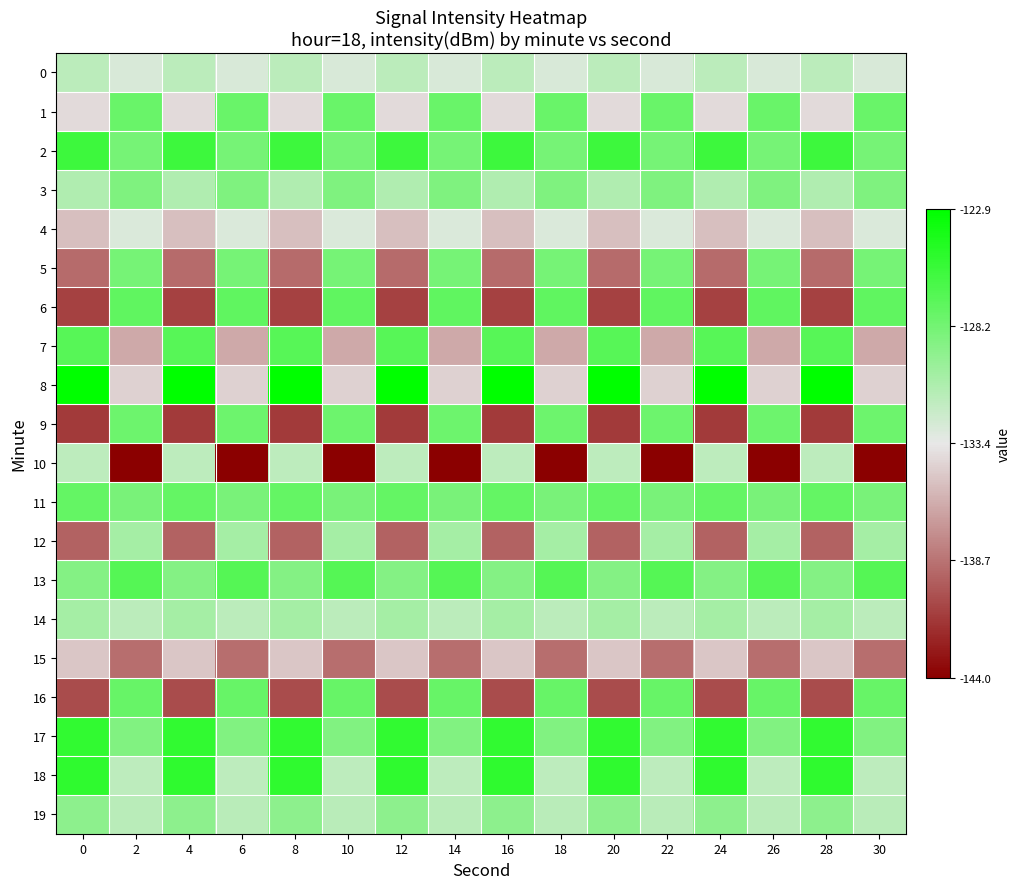

At 30, list the series in order from smallest to largest.

10, 15, 7, 8, 4, 0, 18, 14, 19, 12, 17, 3, 11, 5, 2, 9, 1, 16, 6, 13